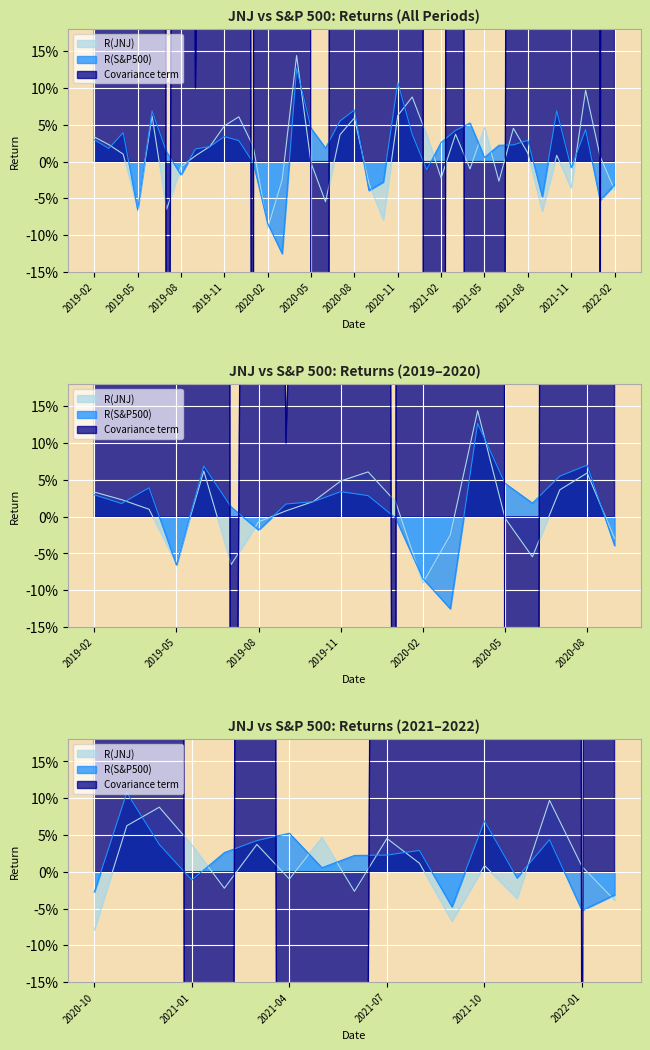

Which has a higher value, 2020-01 or 2021-03?

2021-03